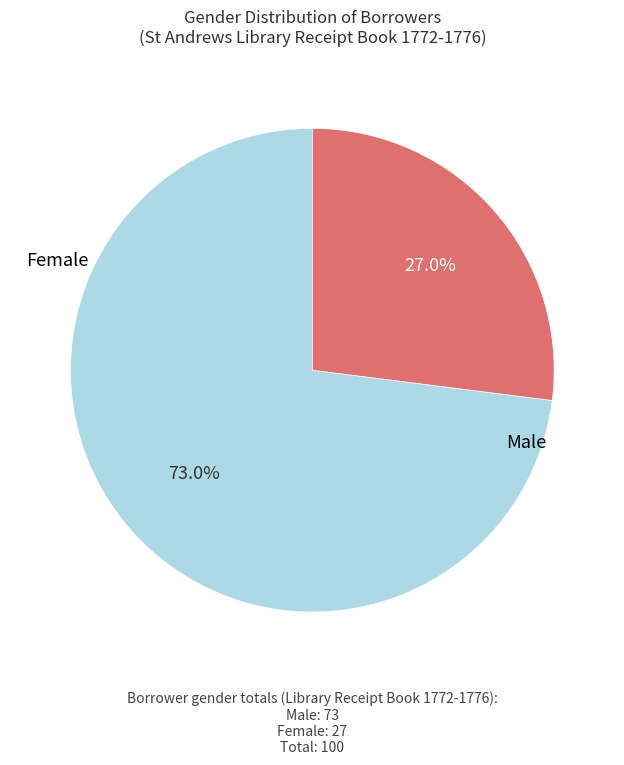

Is there a majority slice in this chart?

Yes